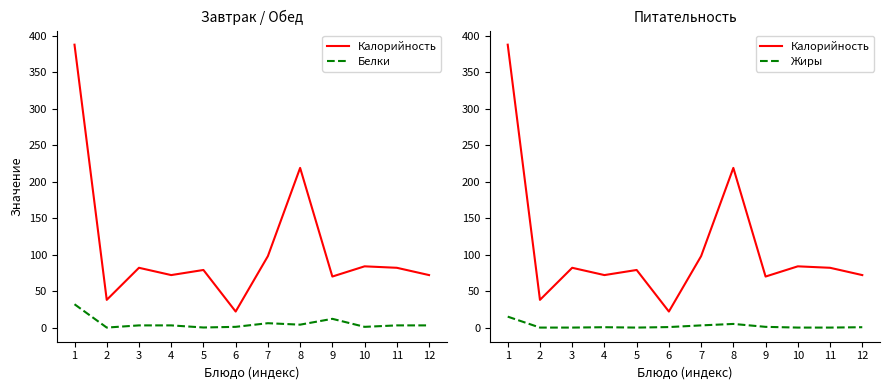

At which label is Жиры closest to 7?

8